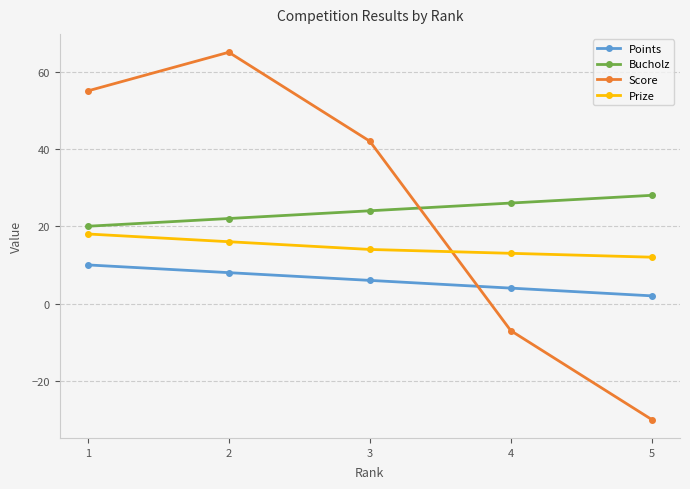

Reading right to left, transcribe all the data shown in this chart.

Points: 2	4	6	8	10
Bucholz: 28	26	24	22	20
Score: -30	-7	42	65	55
Prize: 12	13	14	16	18